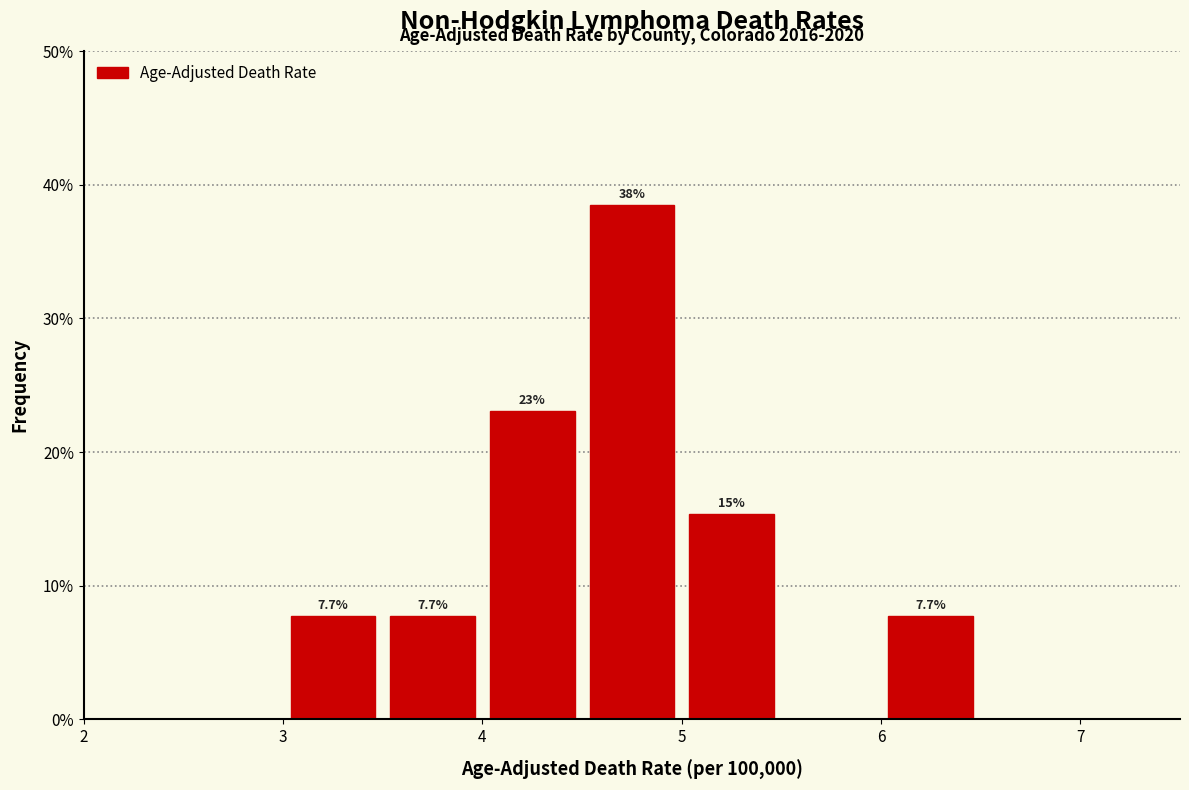

Over which range of the x-axis is the bar tallest?

4.5 to 5.0